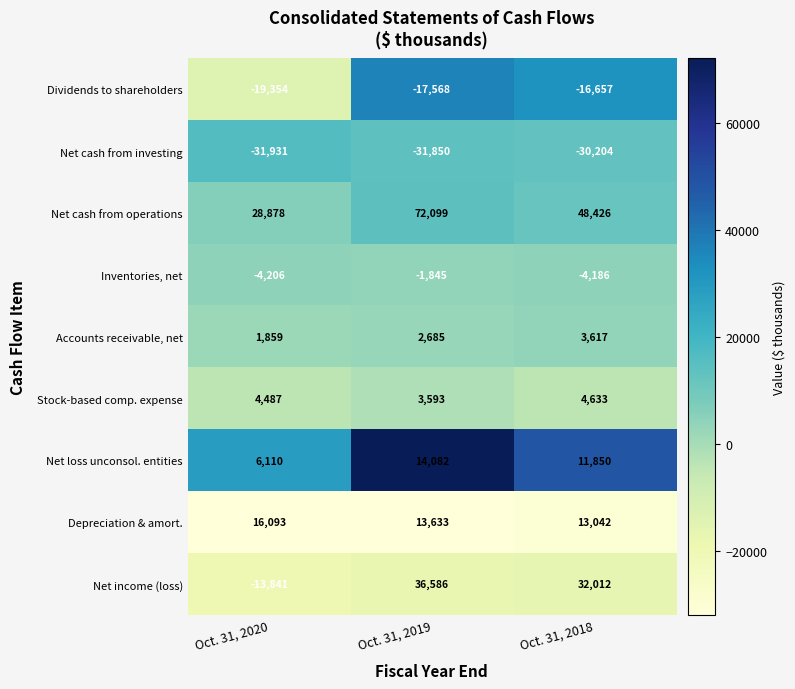

What is the minimum value for Net income (loss)?

-13841